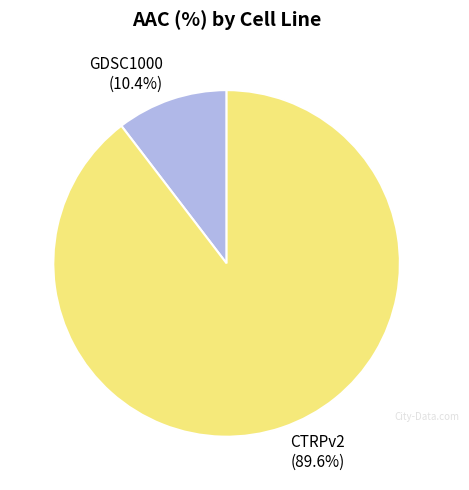

Rank the categories by value from highest to lowest.

CTRPv2, GDSC1000